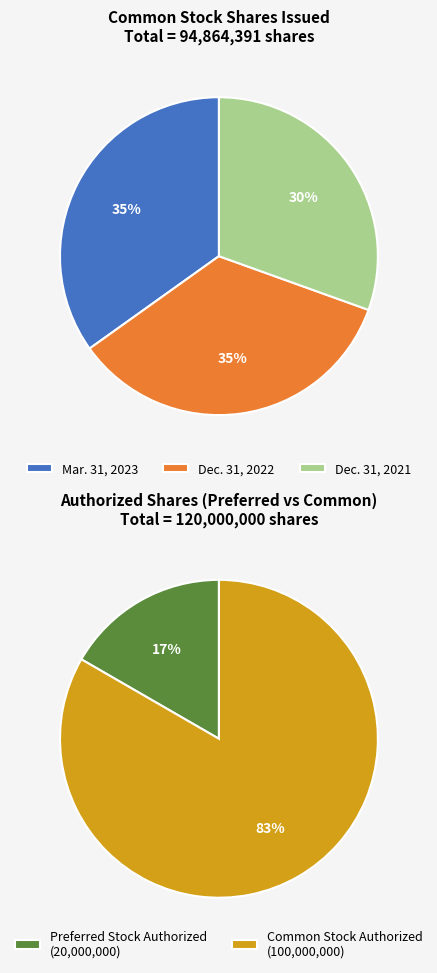

Does Mar. 31, 2023 represent more than half of the total?

No